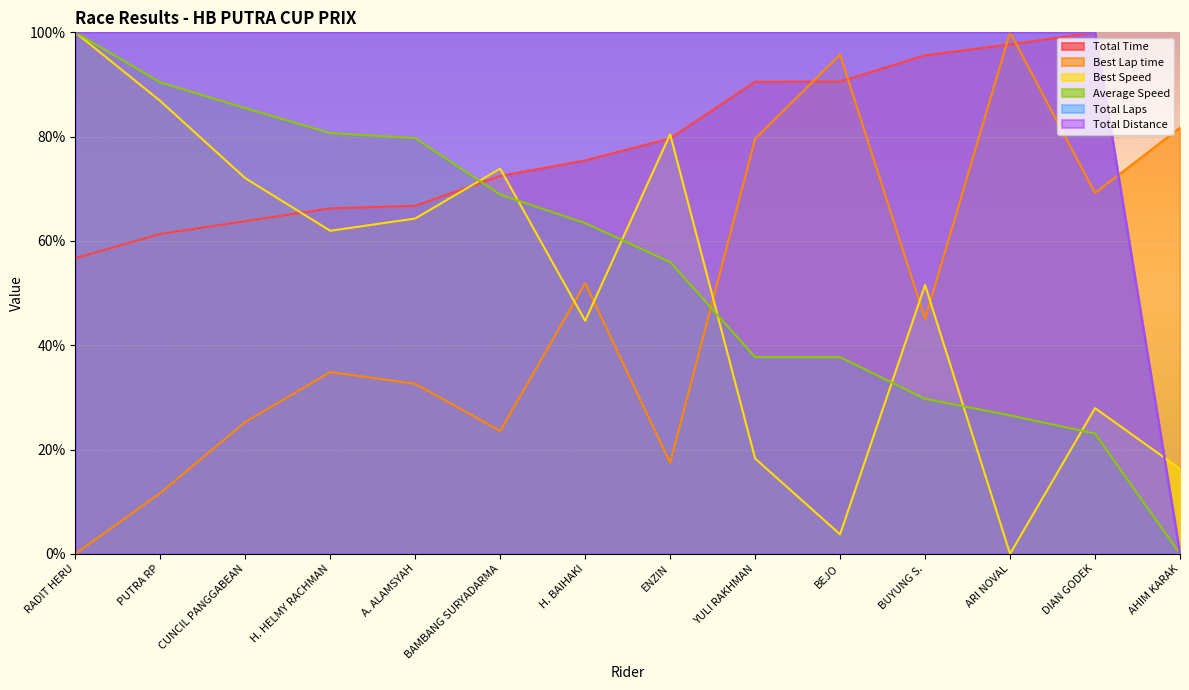

What is the difference between the maximum and minimum values in the Average Speed series?

100.0